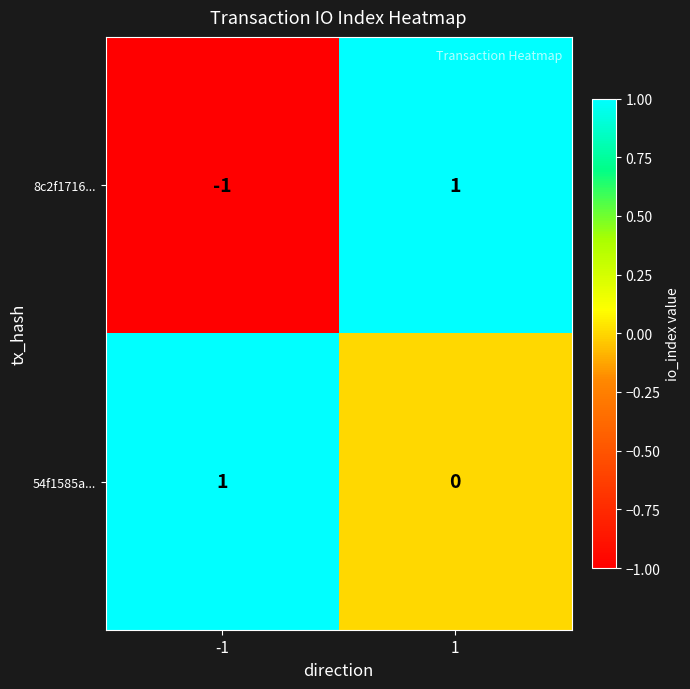

Which category has the lowest value across all series?

-1